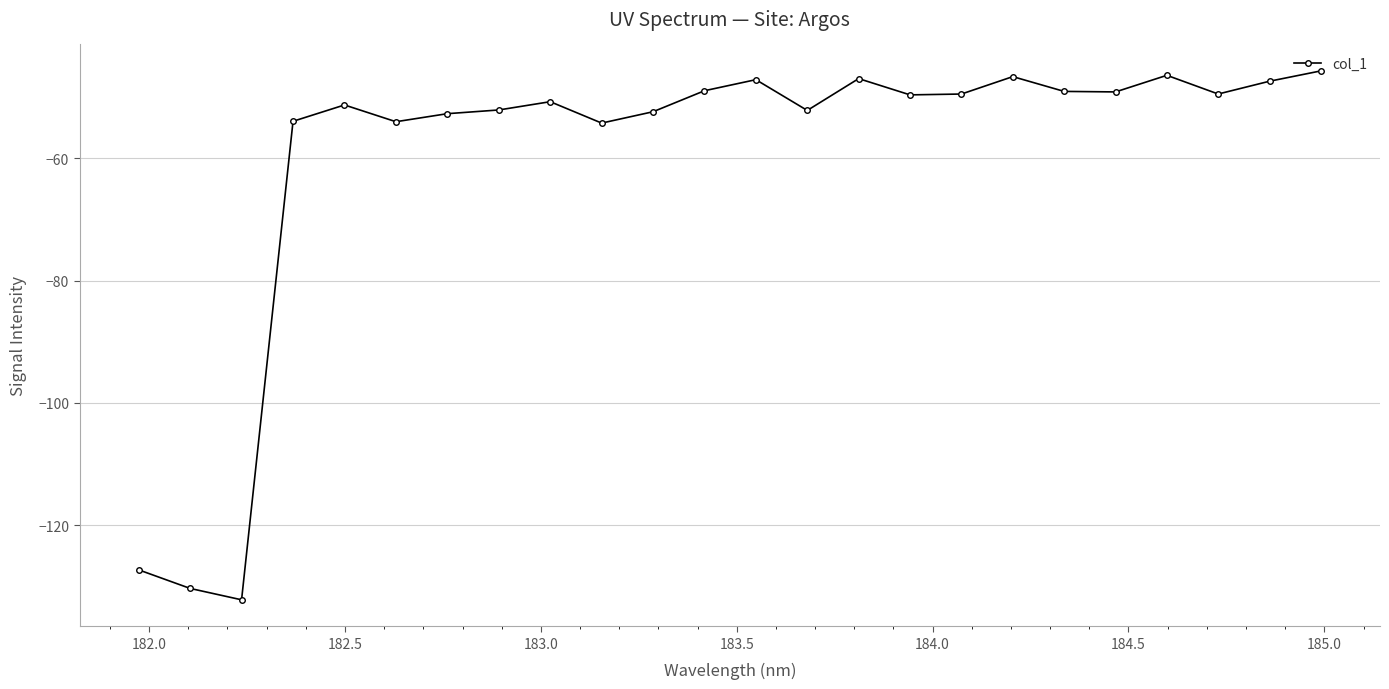

What is the value of the 16th point from the left?

-49.6